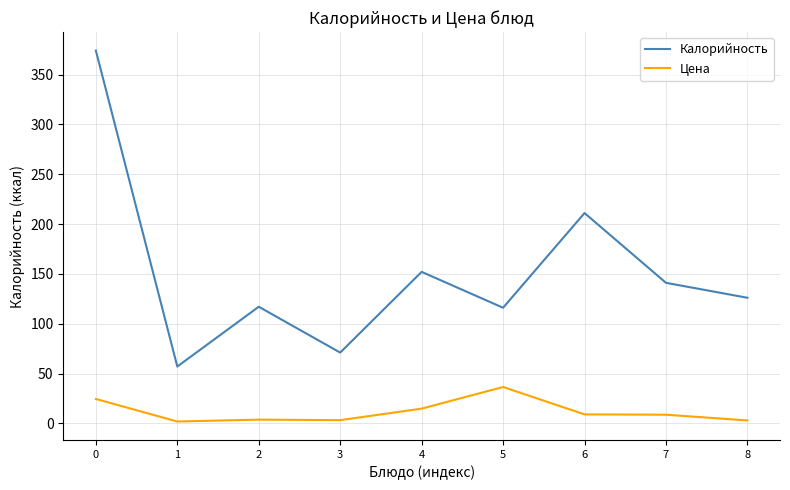

True or false: Калорийность and Цена cross at least once.

False